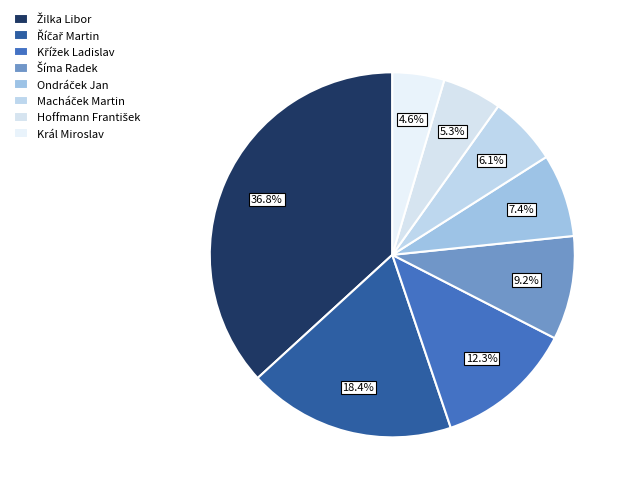

Count the number of slices in the pie.

8